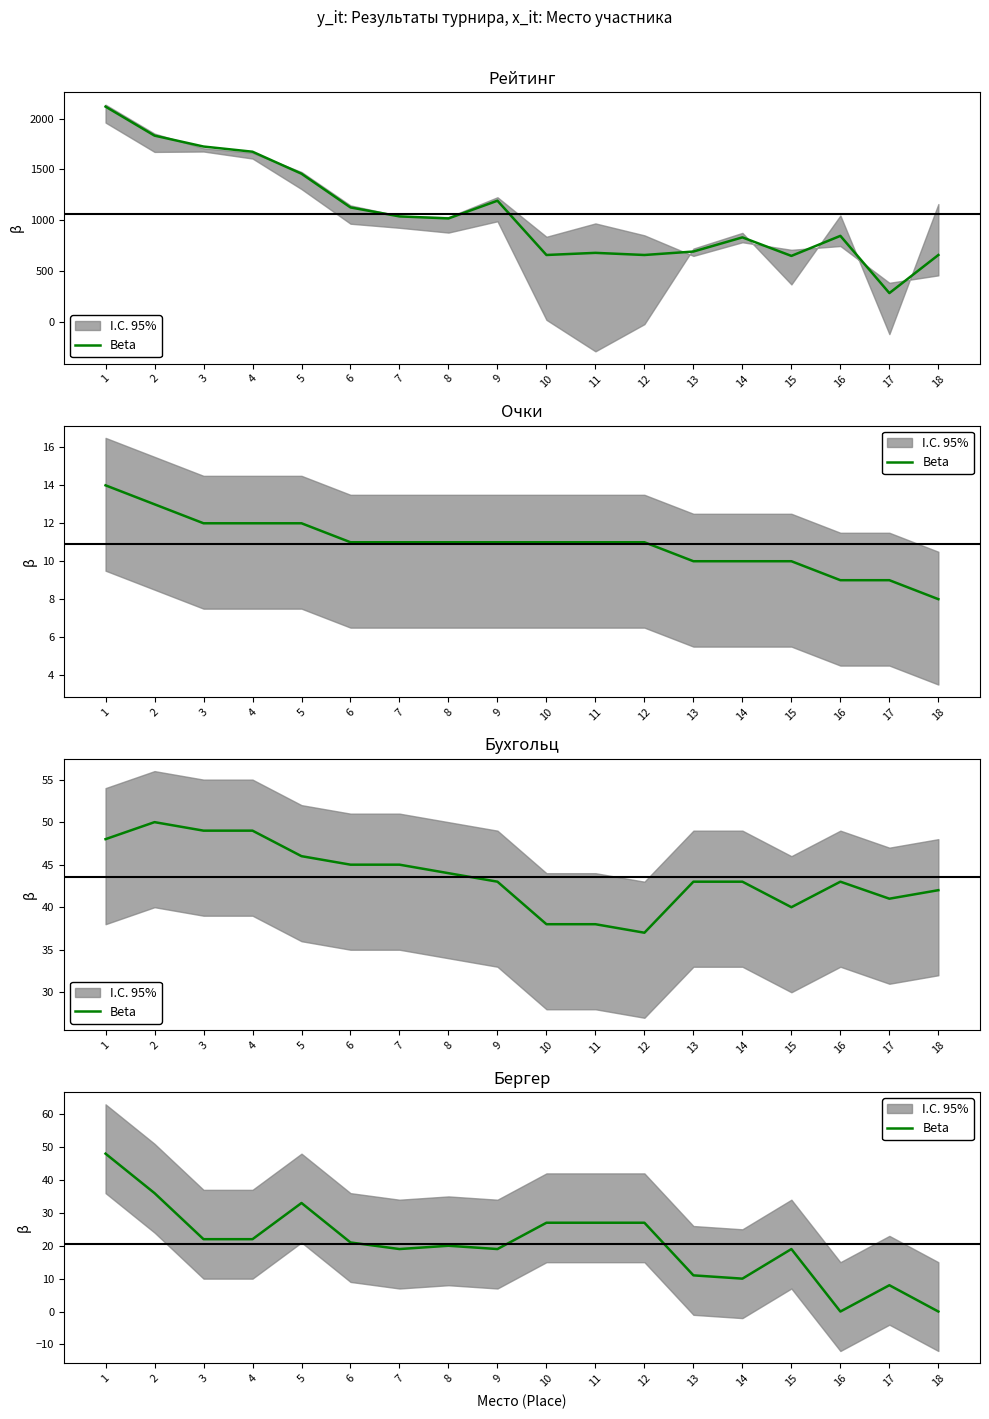

True or false: the data shows 22 at 4.

True